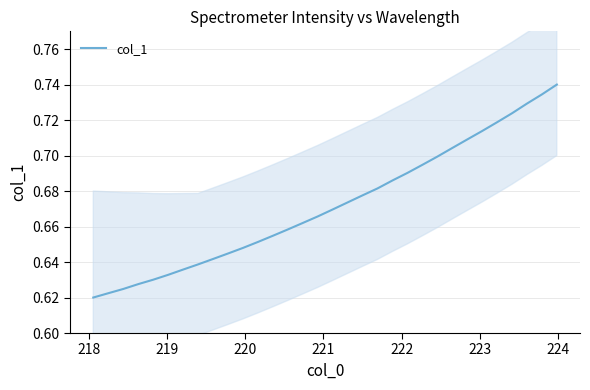

Is this an area chart (filled region under the line)?

No